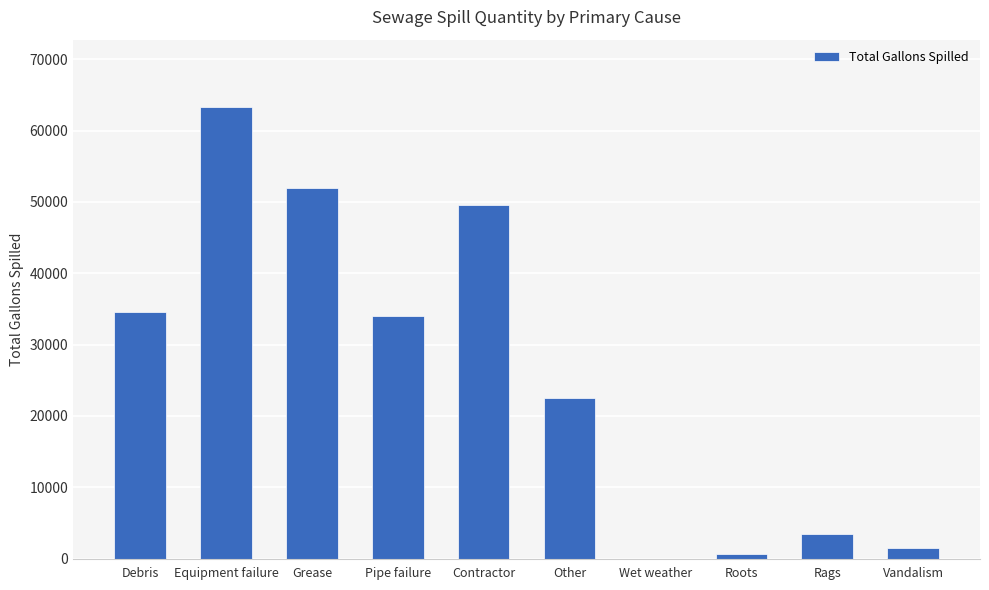

Which category has the highest value across all series?

Equipment failure